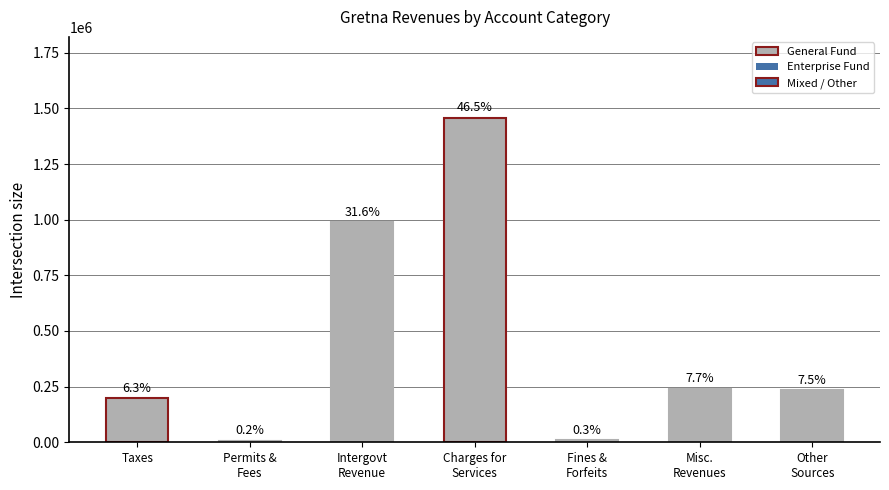

Rank the categories by value from highest to lowest.

Charges for
Services, Intergovt
Revenue, Misc.
Revenues, Other
Sources, Taxes, Fines &
Forfeits, Permits &
Fees